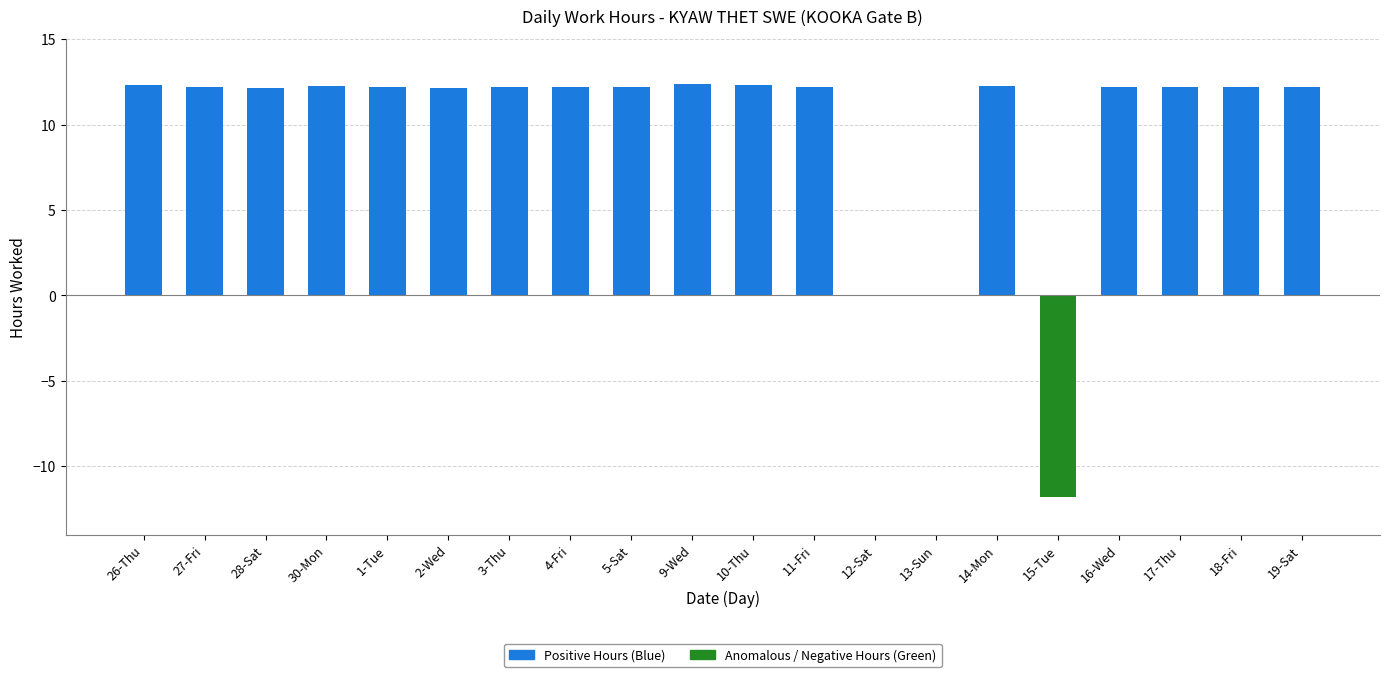

Approximately how many times larger is the value at 10-Thu compared to 19-Sat?

1.0